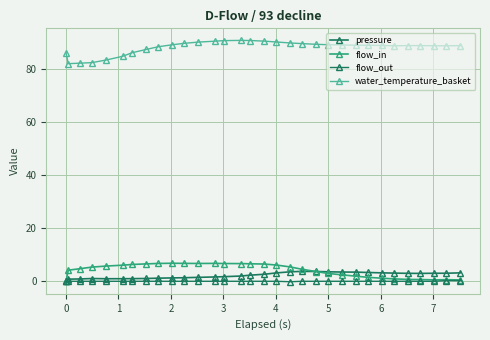

How many series are shown in this chart?

4